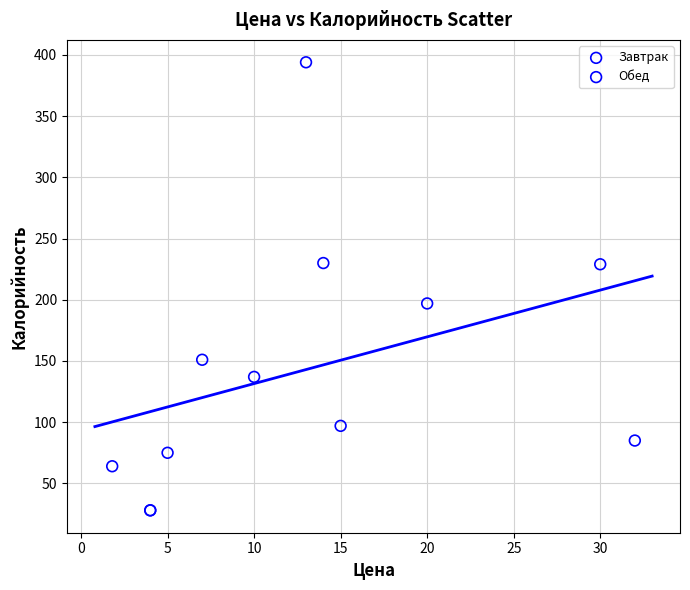

Which series has the widest spread of Y values?

Завтрак